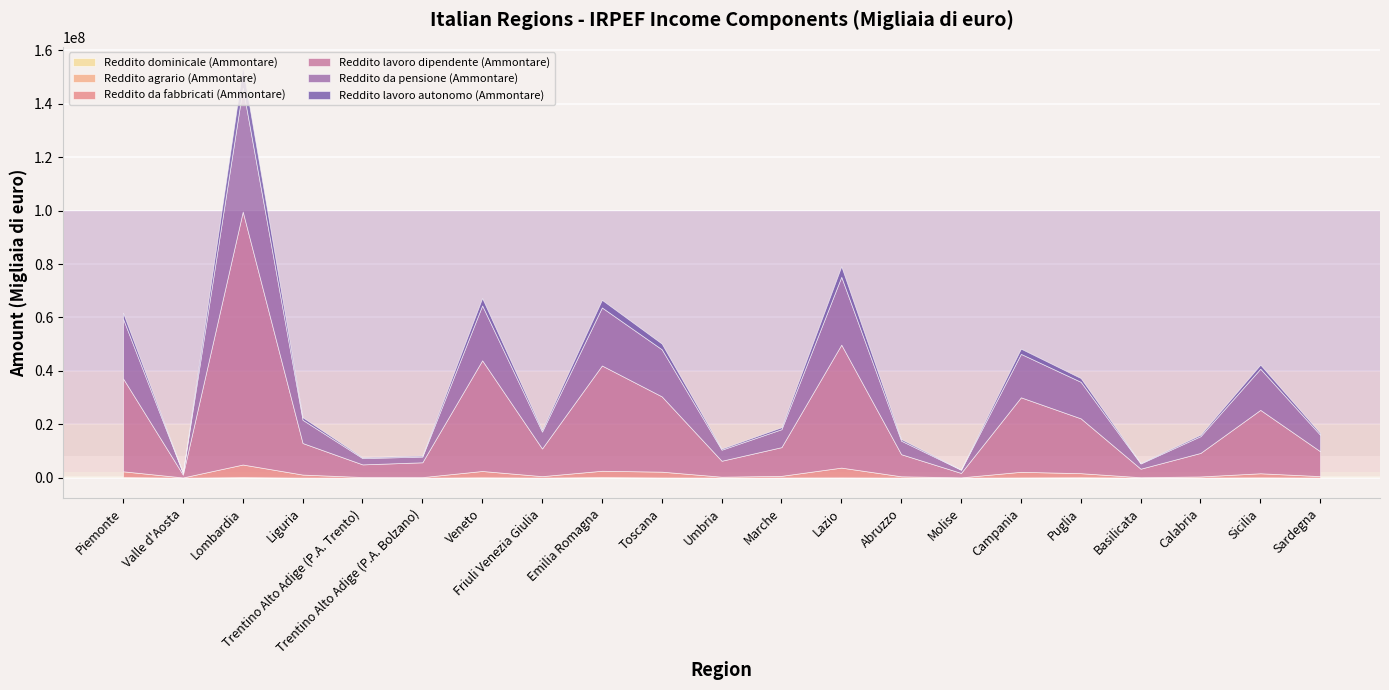

True or false: Reddito agrario (Ammontare) and Reddito da fabbricati (Ammontare) cross at least once.

False